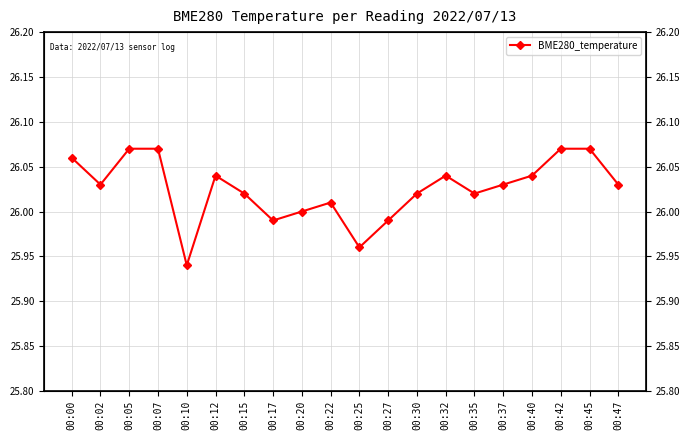

How many lines are shown in the chart?

1